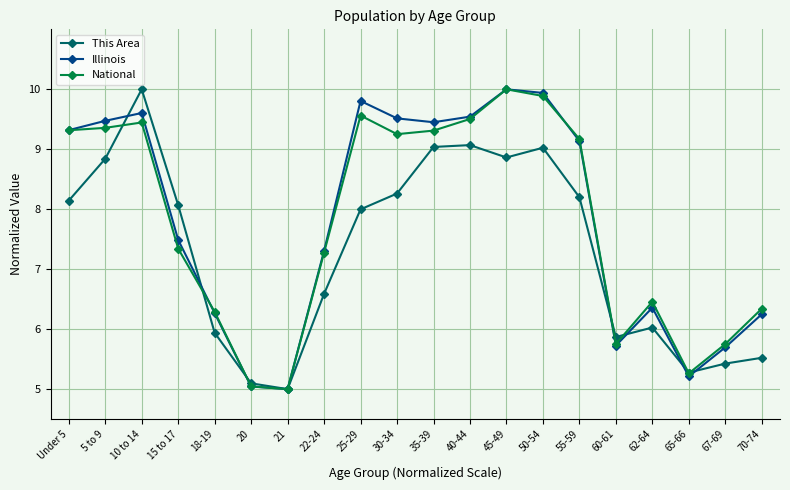

What is the maximum value for This Area?

10.0